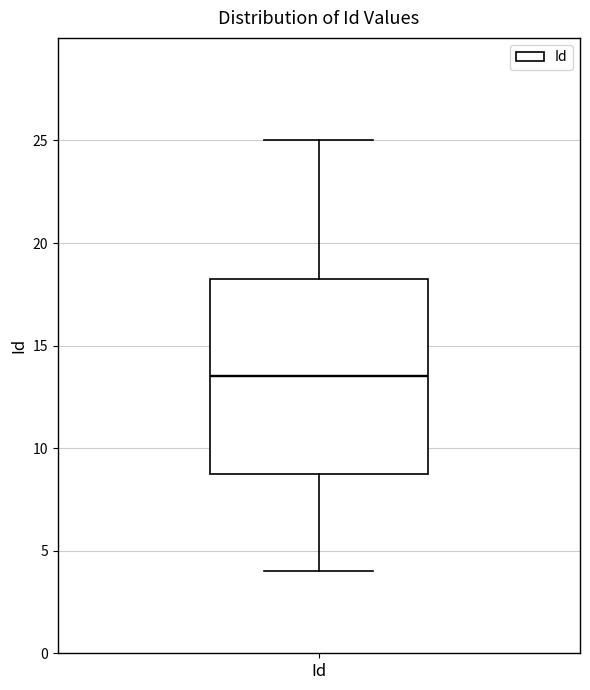

Where is the upper edge of the box for Id on the y-axis? The values are not printed on the chart, so give them approximately, as read against the axis.

18.5